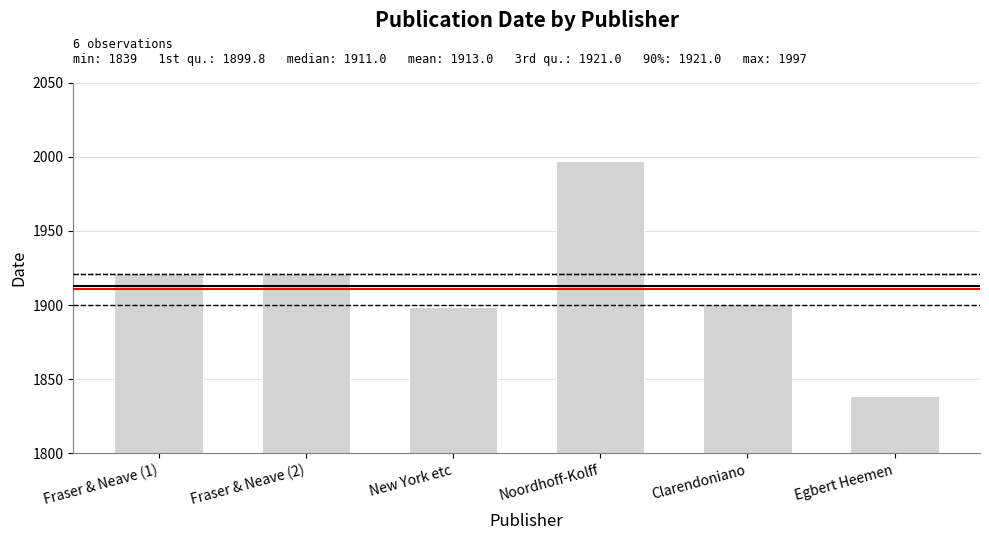

Which category has the highest value across all series?

Noordhoff-Kolff